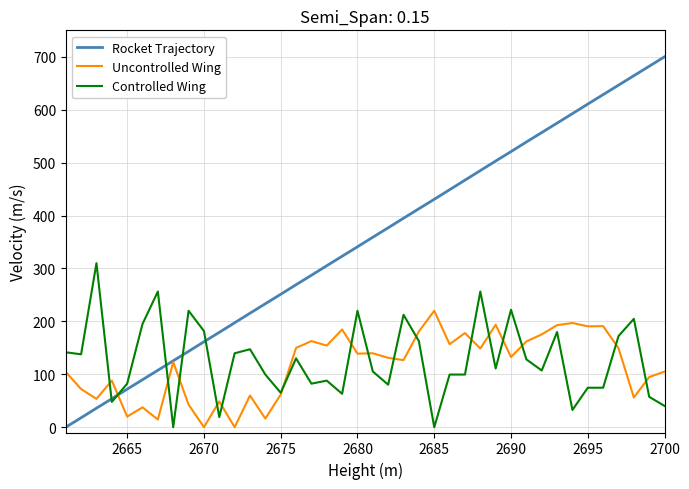

Which series has the widest spread of values?

Rocket Trajectory